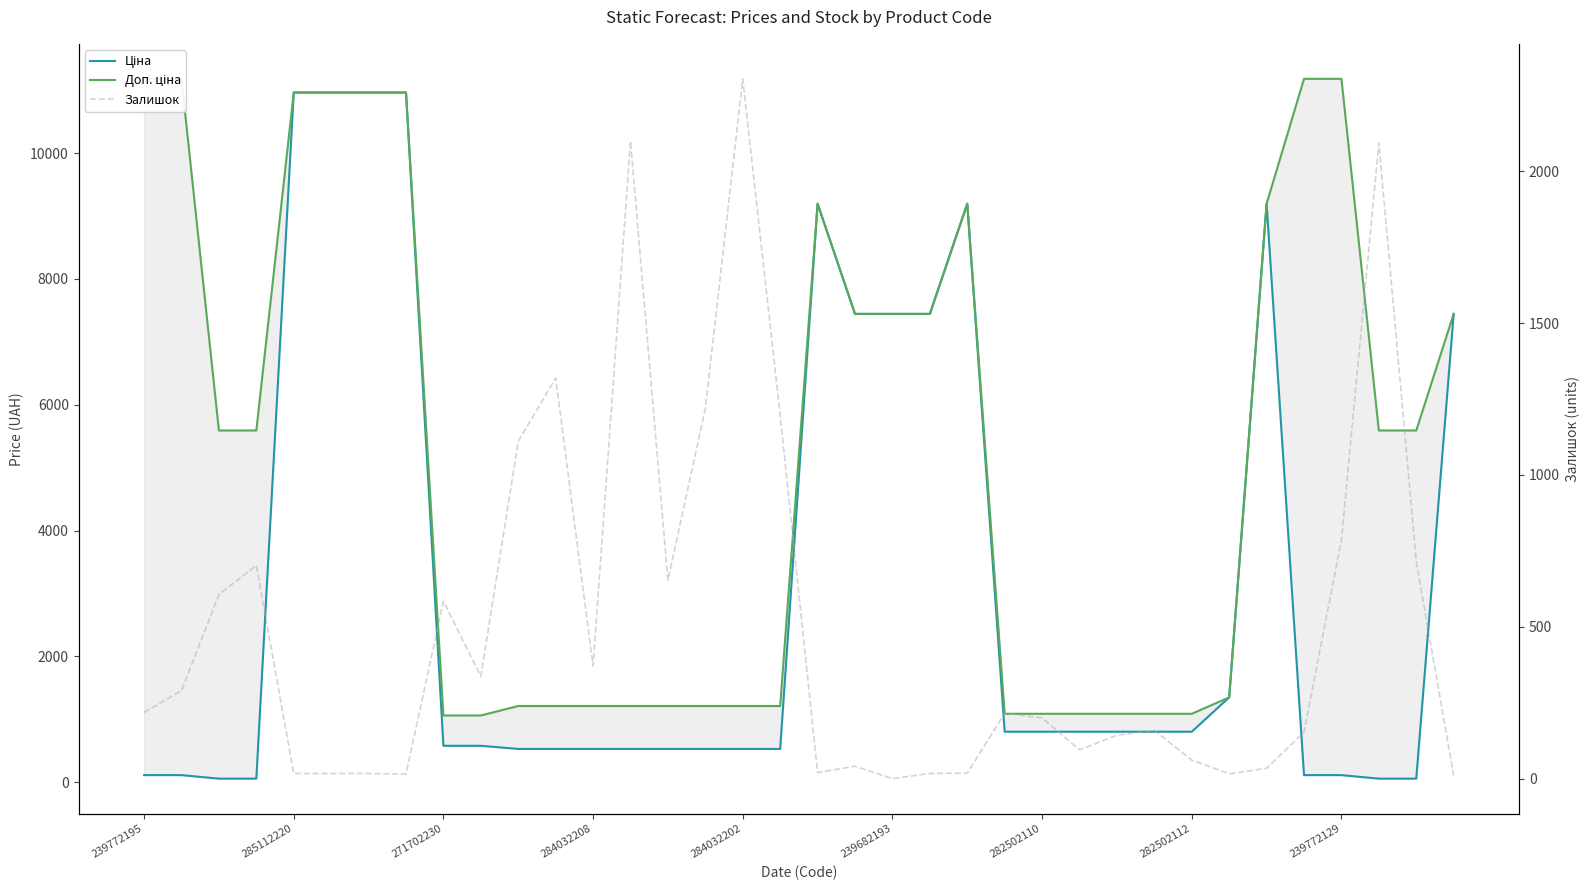

Read the Доп. ціна value at 15.

1210.7